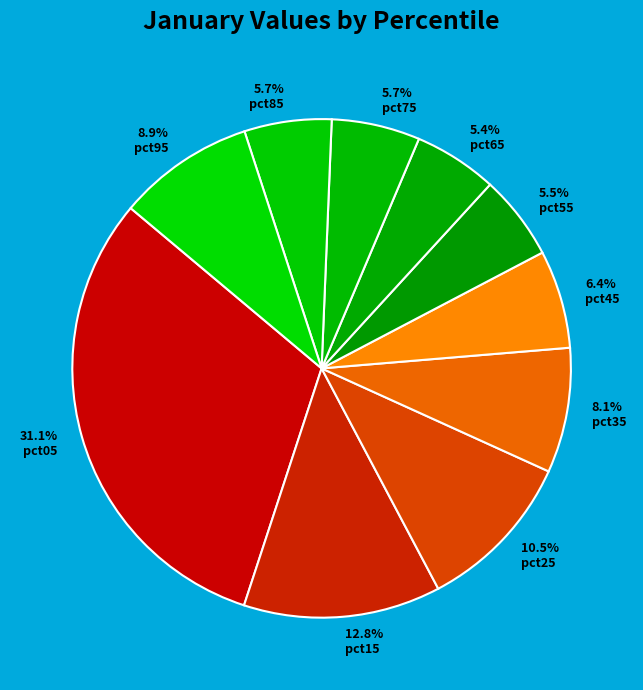

What is the largest slice in the pie chart?

pct05